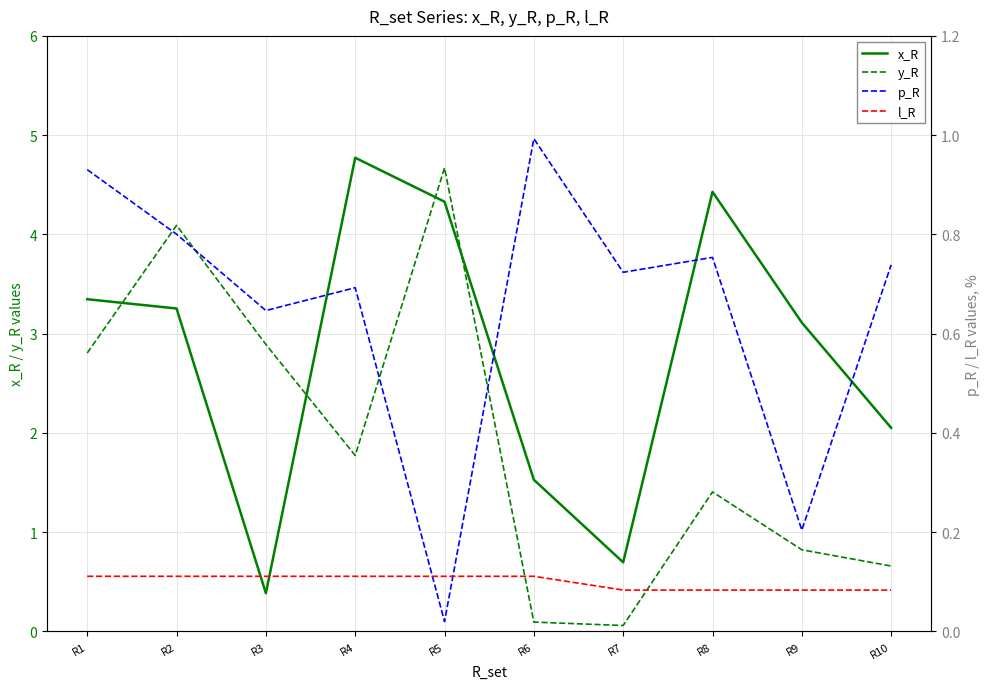

Does the chart display data point markers on the line(s)?

No